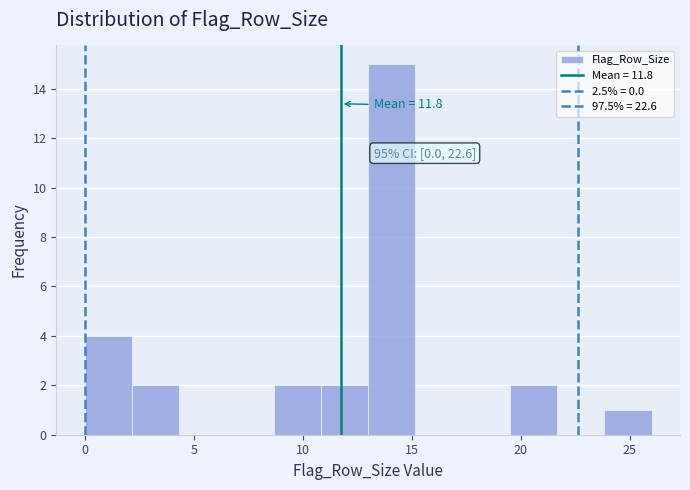

Which range on the x-axis has the tallest bar?

13.0 to 15.0